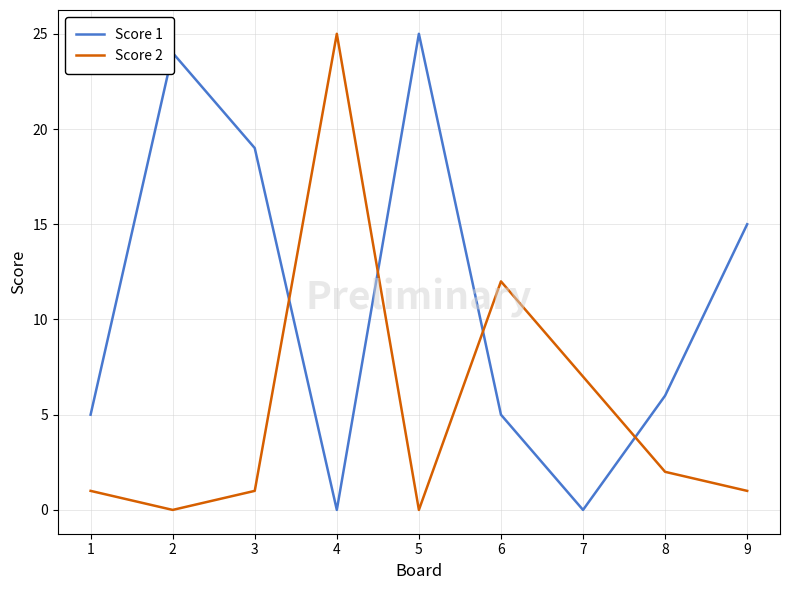

True or false: Score 1 has more than 1 interior local peaks.

True